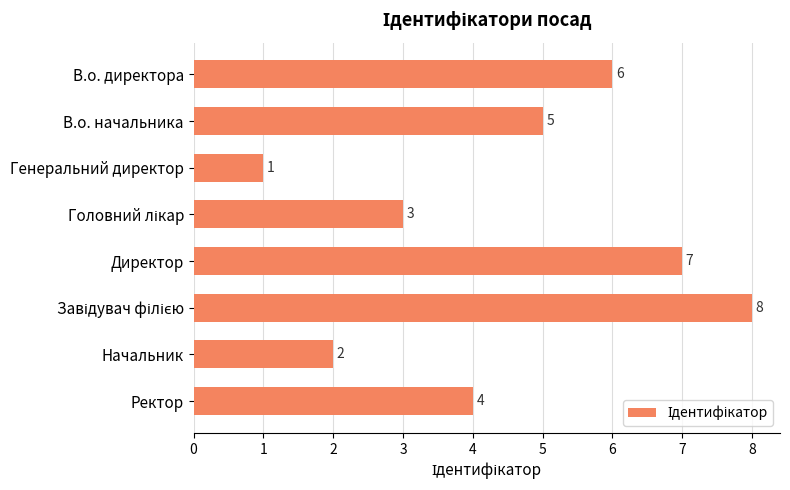

Reading top to bottom, what are all the values shown in this chart?

6	5	1	3	7	8	2	4